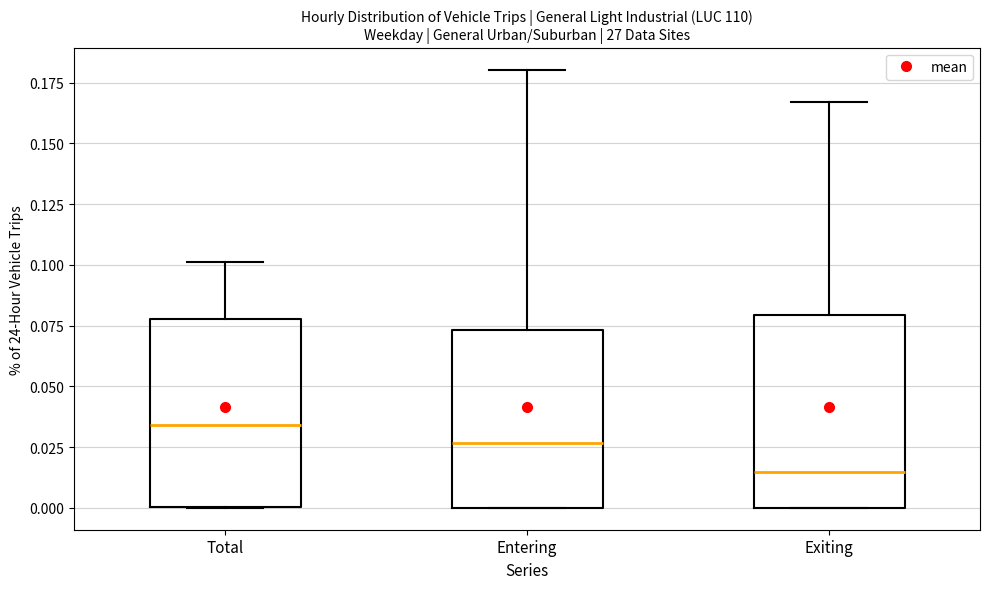

Where is the lower edge of the box for Total on the y-axis? The values are not printed on the chart, so give them approximately, as read against the axis.

0.000